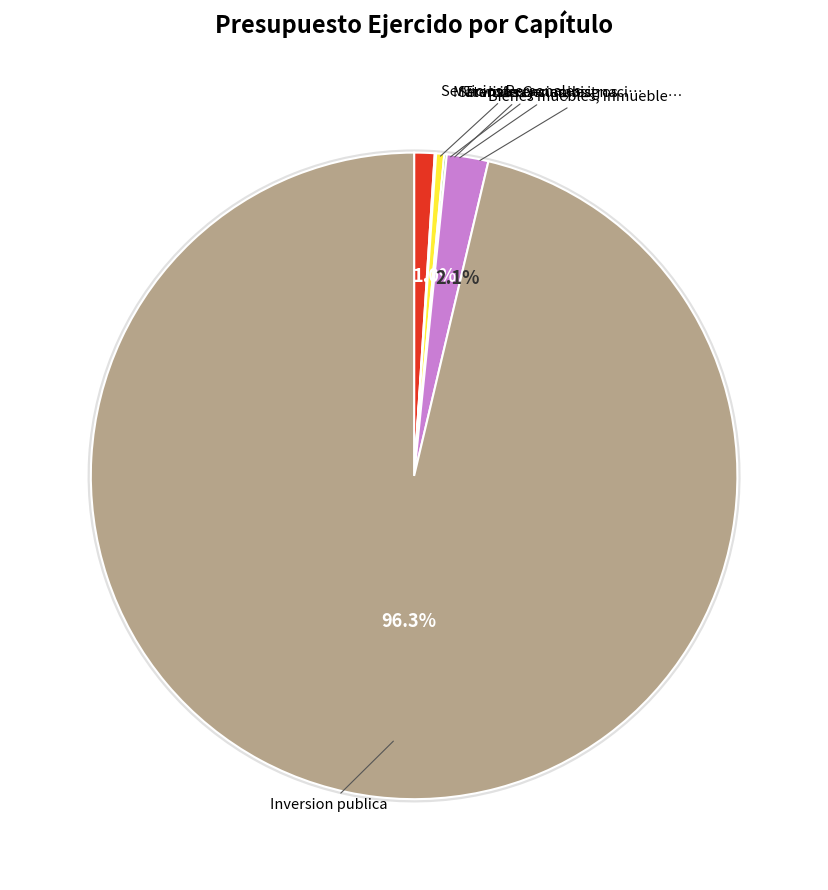

Does Inversion publica represent more than half of the total?

Yes